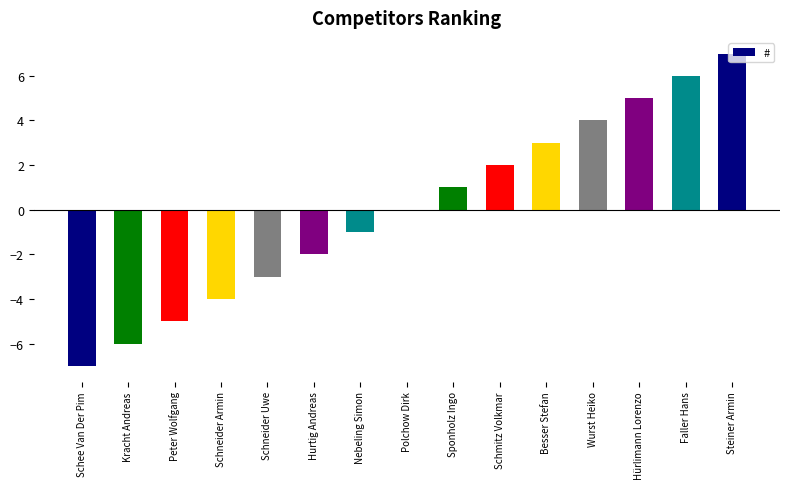

The chart shows a value of -7 at Schee Van Der Pim. True or false?

True